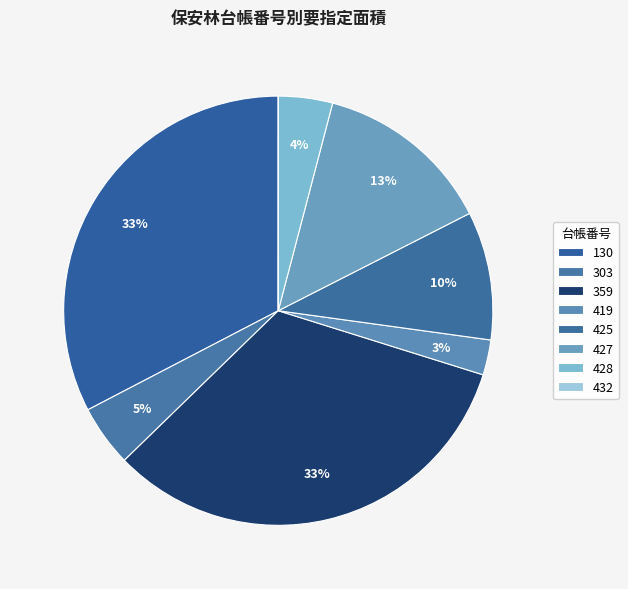

To the nearest percent, what is the combined percentage of 432 and 428?

4%